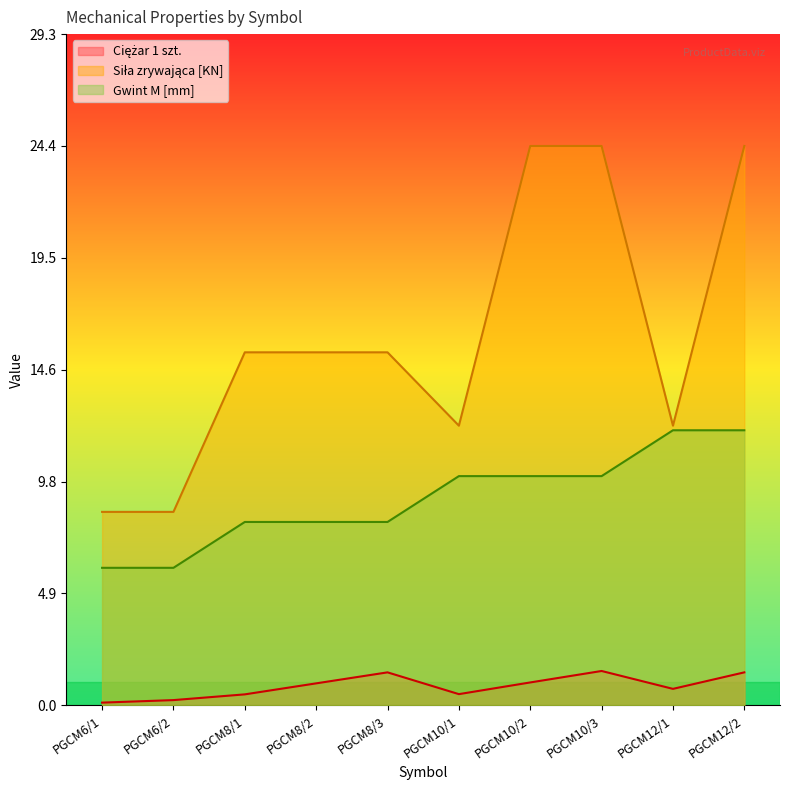

What is the total value across all series at PGCM10/2?

35.4